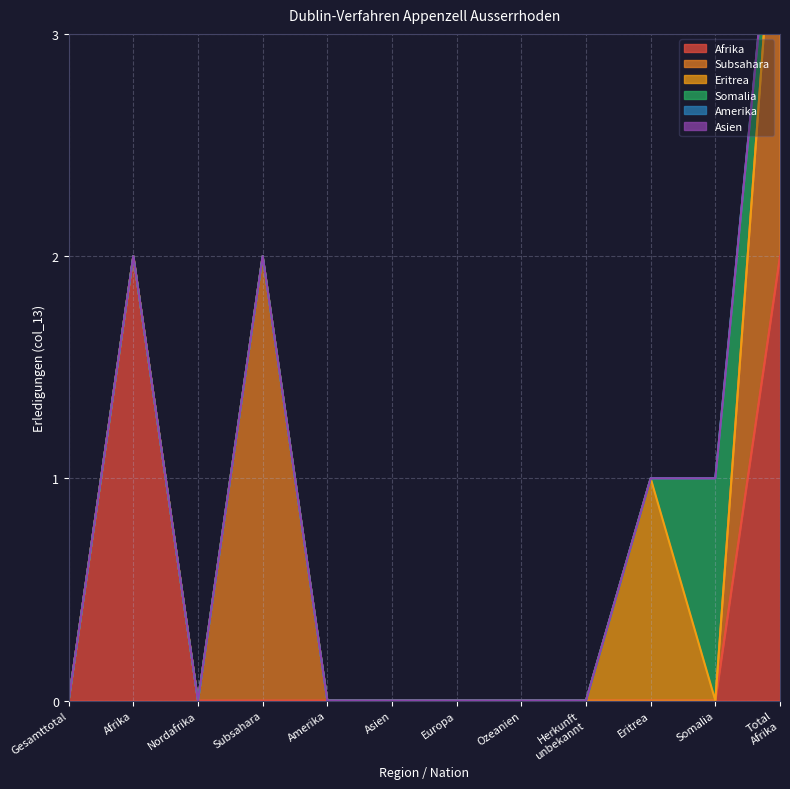

The Afrika series shows 1 at Gesamttotal. True or false?

False